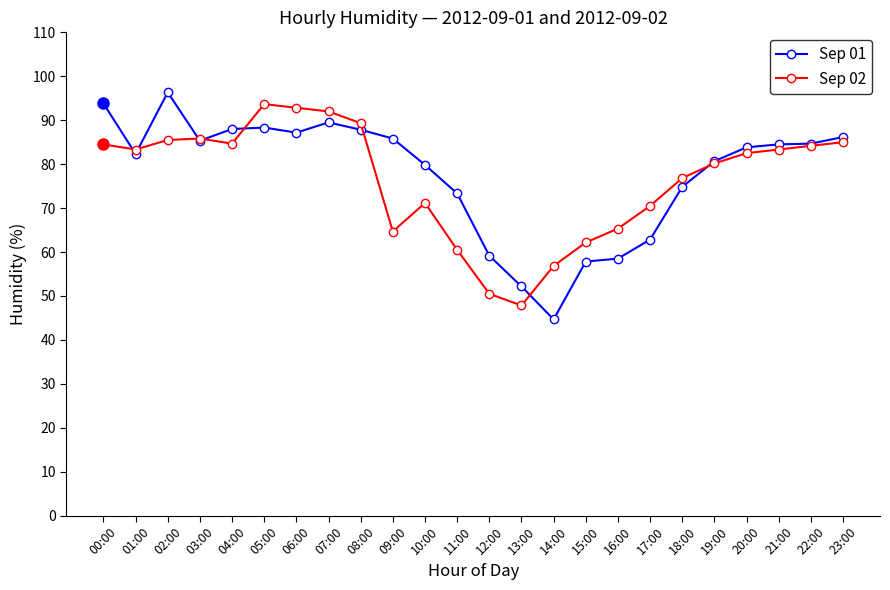

True or false: Sep 02 and Sep 01 intersect in this chart.

True